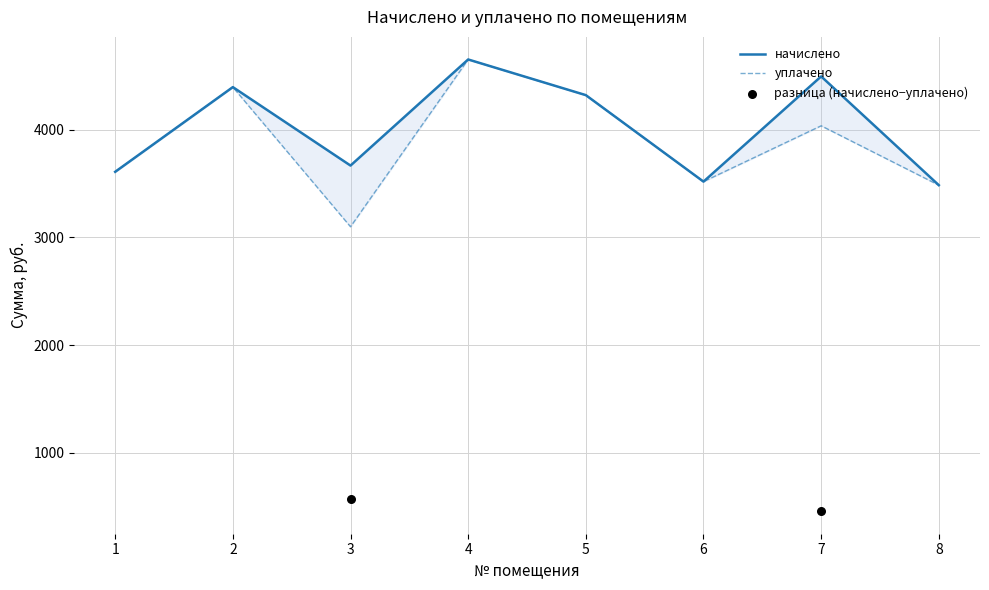

Which series contains the highest Y value?

начислено